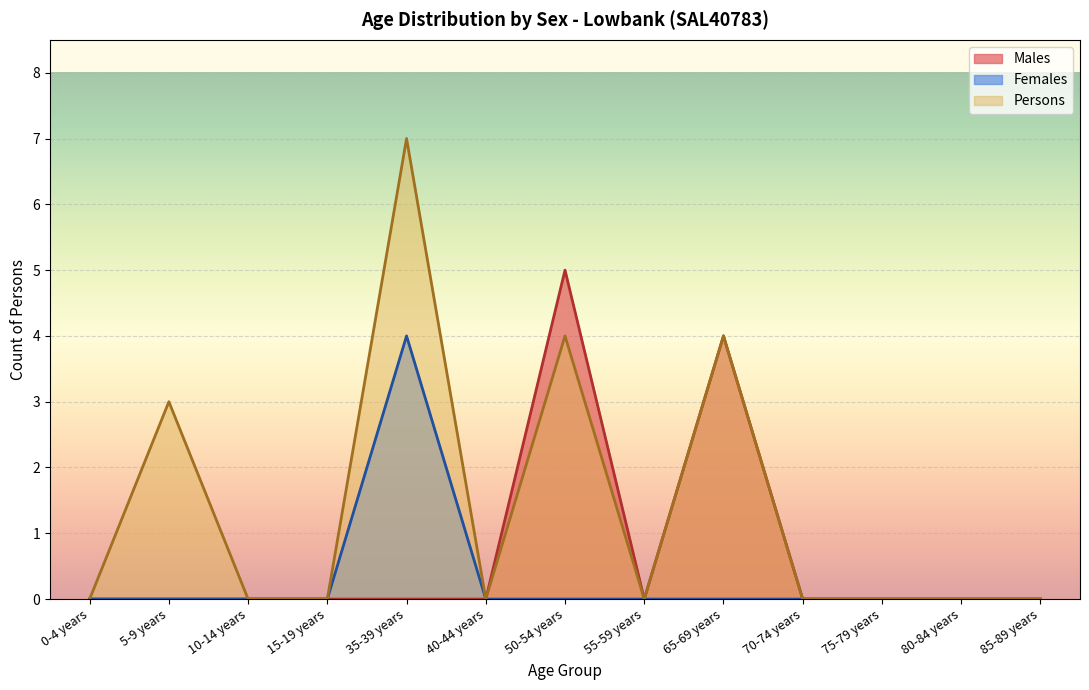

Reading right to left, extract all data points from this chart.

Males: 0	0	0	0	4	0	5	0	0	0	0	0	0
Females: 0	0	0	0	0	0	0	0	4	0	0	0	0
Persons: 0	0	0	0	4	0	4	0	7	0	0	3	0